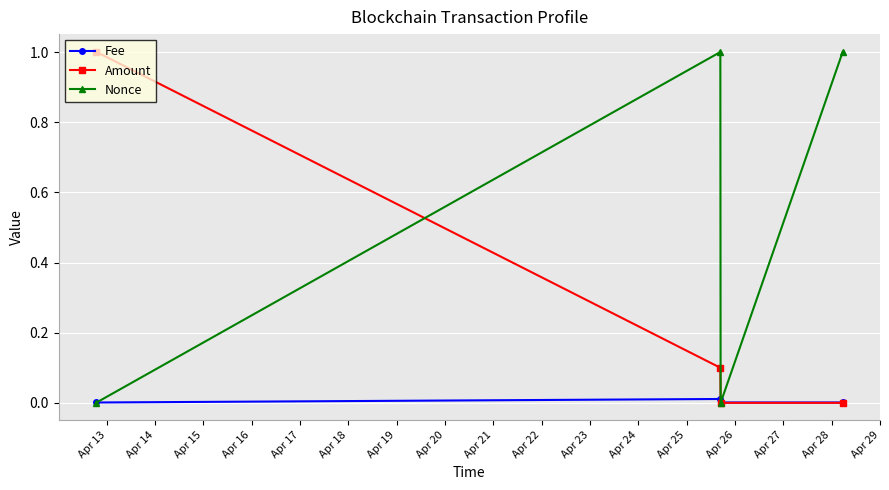

How many distinct data groups are displayed?

3